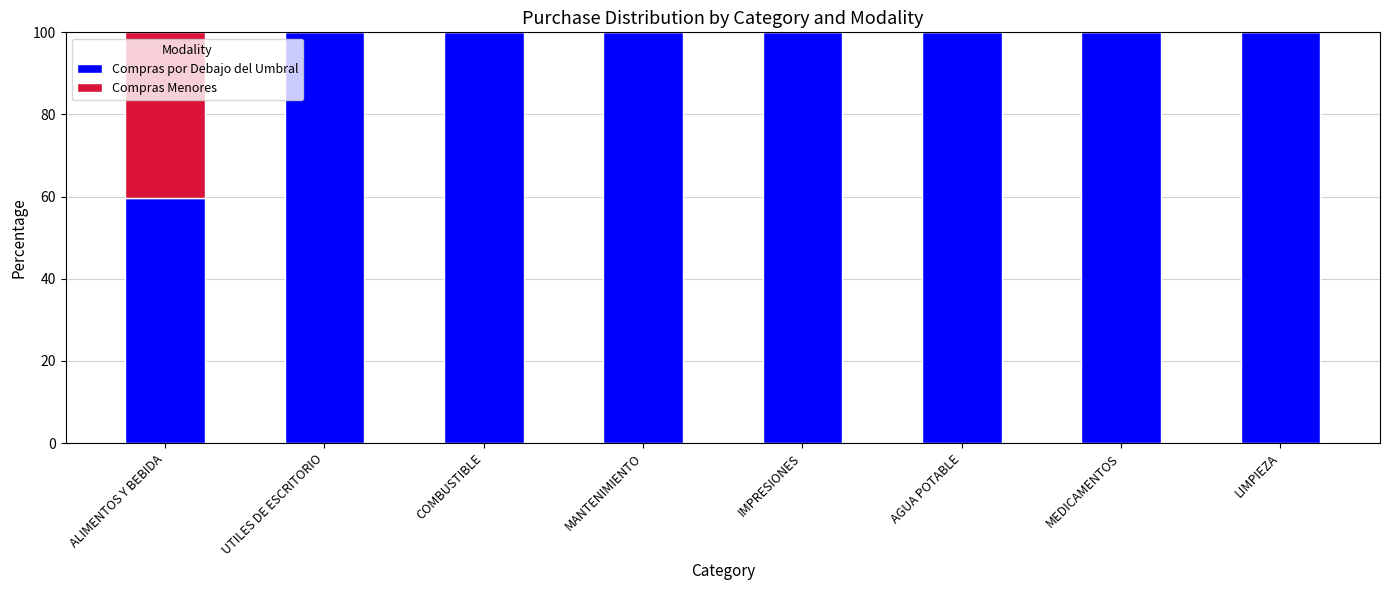

The Compras por Debajo del Umbral series shows 59.6 at ALIMENTOS Y BEBIDA. True or false?

True